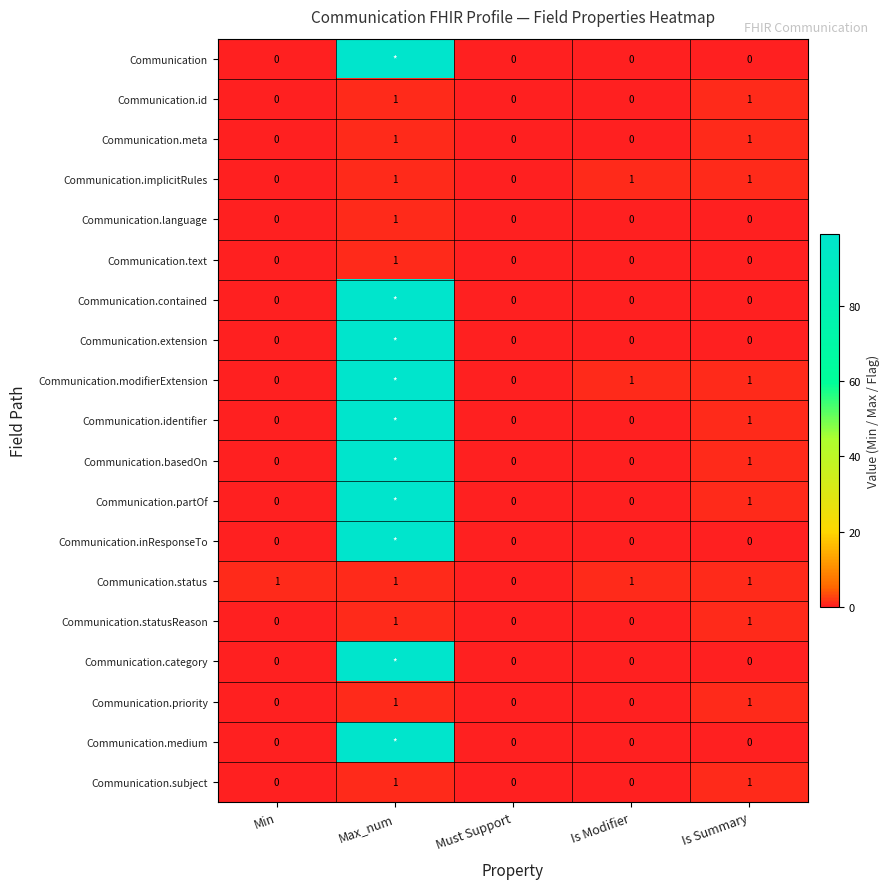

What is the sum of all Communication.implicitRules values?

3